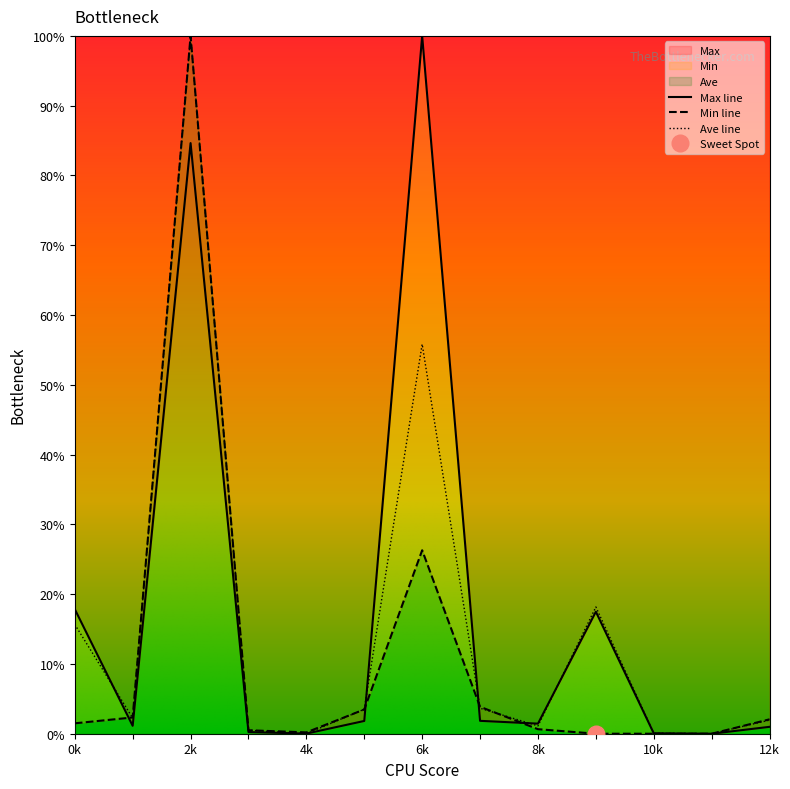

What is the sum of the Min values at 10k and 0k?

1.5